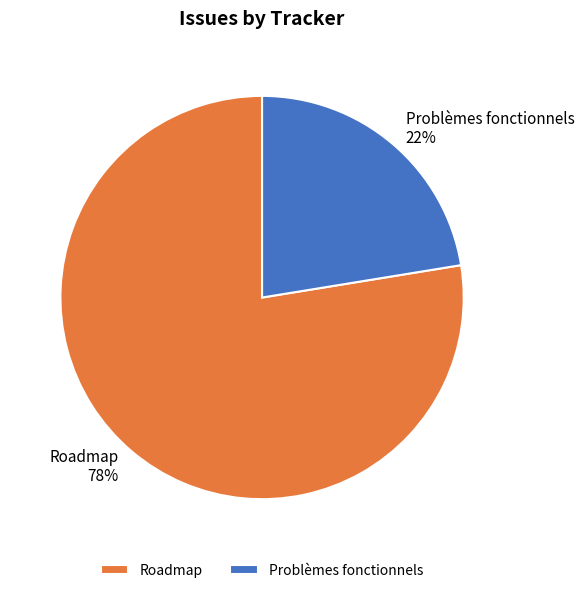

Rank the categories by value from highest to lowest.

Roadmap, Problèmes fonctionnels